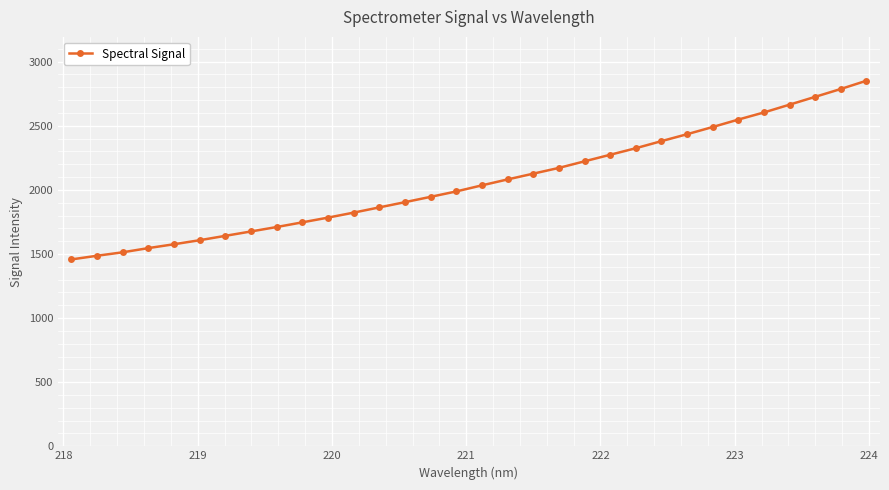

What is the value of the 31st point from the left?

2786.7